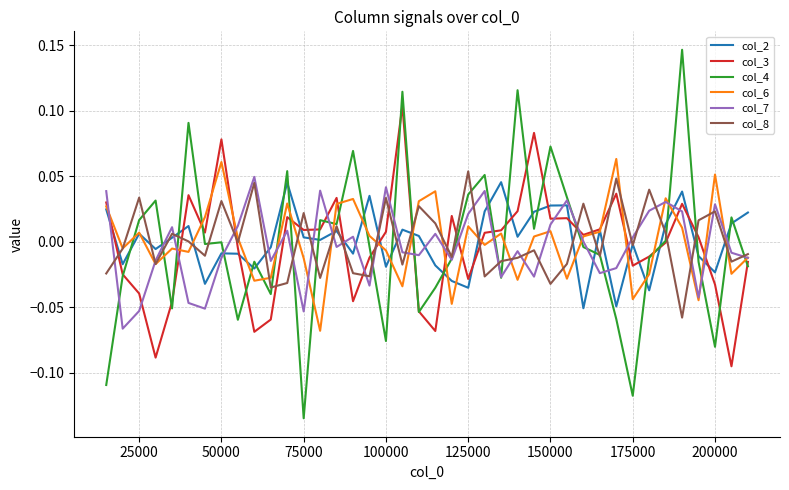

True or false: col_6 and col_7 intersect in this chart.

True